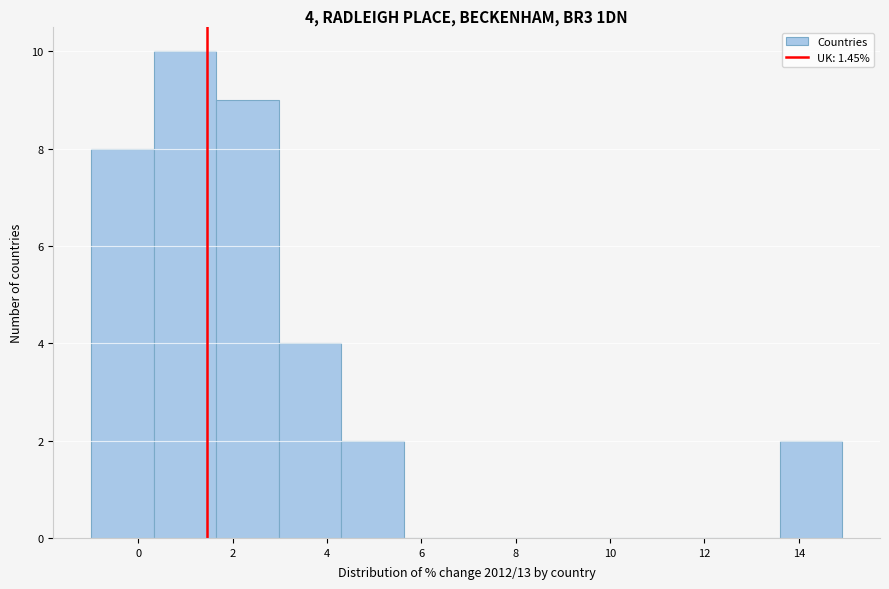

Which range on the x-axis has the tallest bar?

0.4 to 1.6